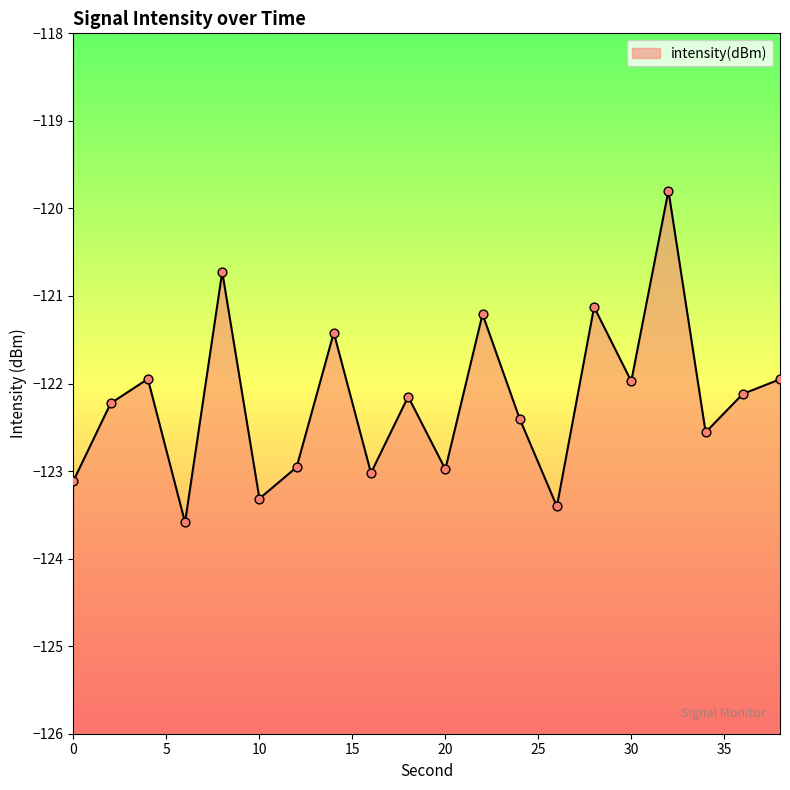

What is the change in value from 6 to 26?

+0.2